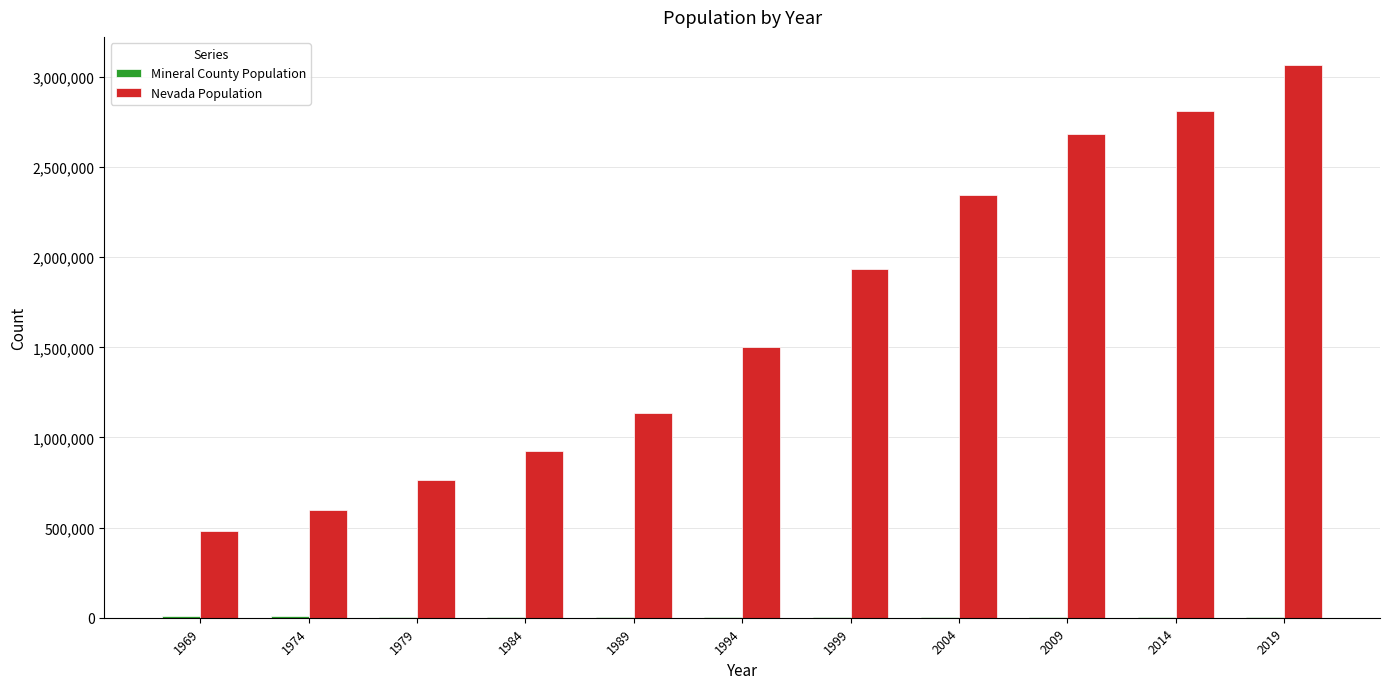

Between 1979 and 1989, which series saw the biggest shift?

Nevada Population